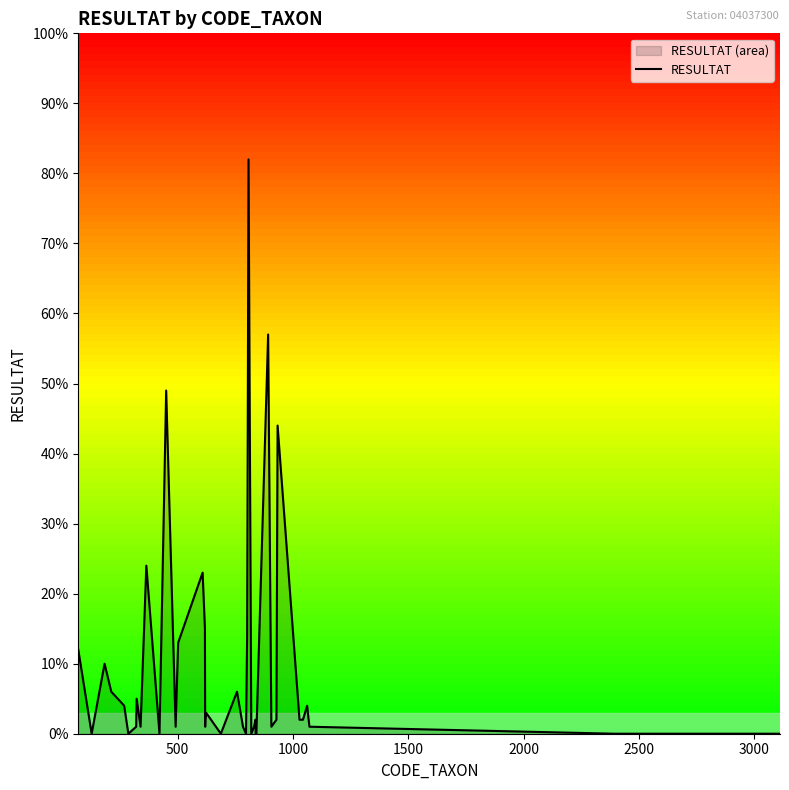

What is the greatest value displayed?

82